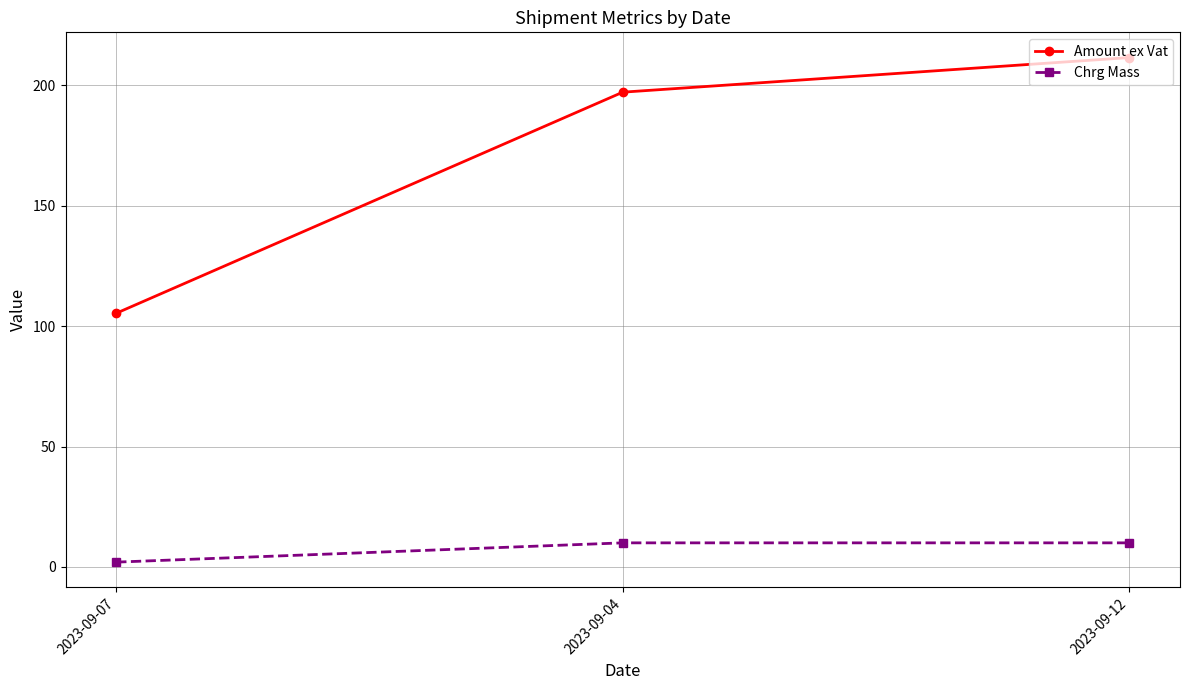

How many values in the Amount ex Vat series are below 197?

1